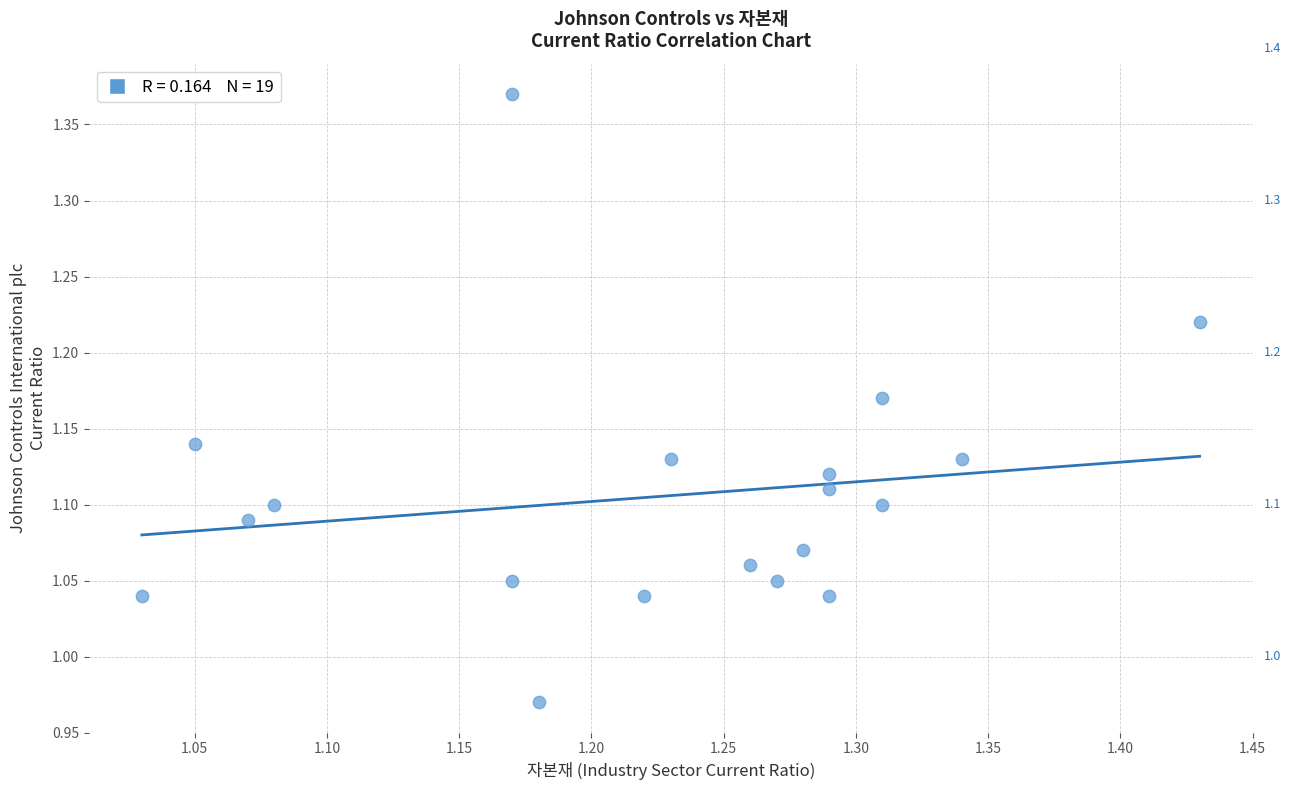

What is the range of X values (max minus min)?

0.4